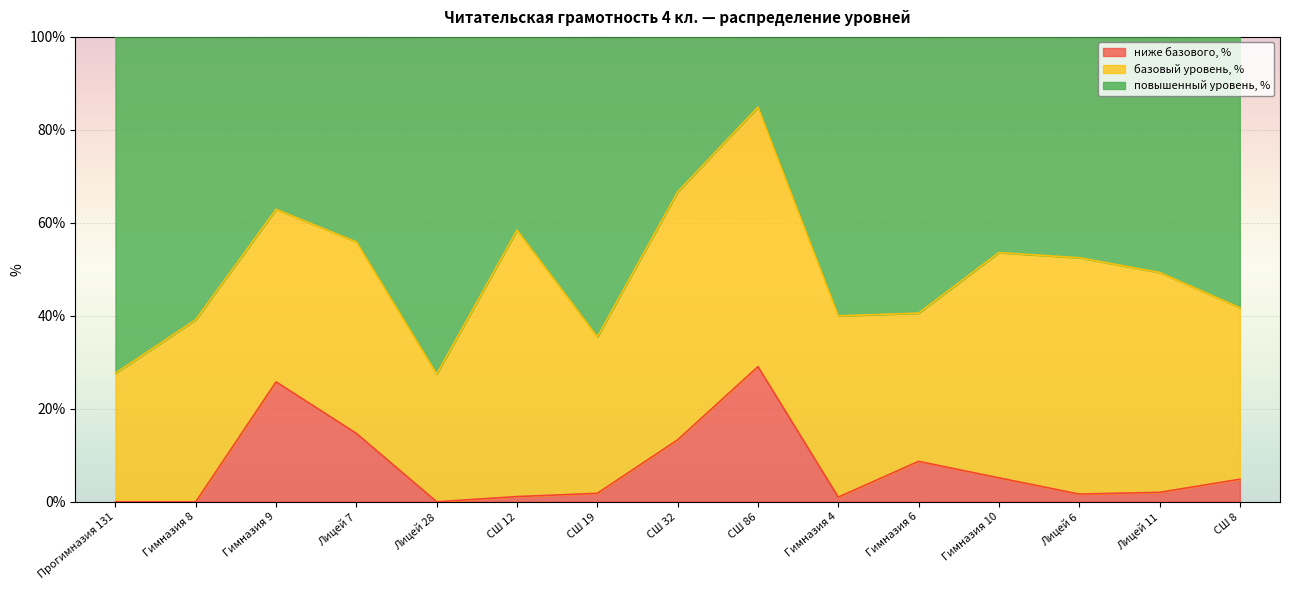

How many lines are shown in the chart?

3